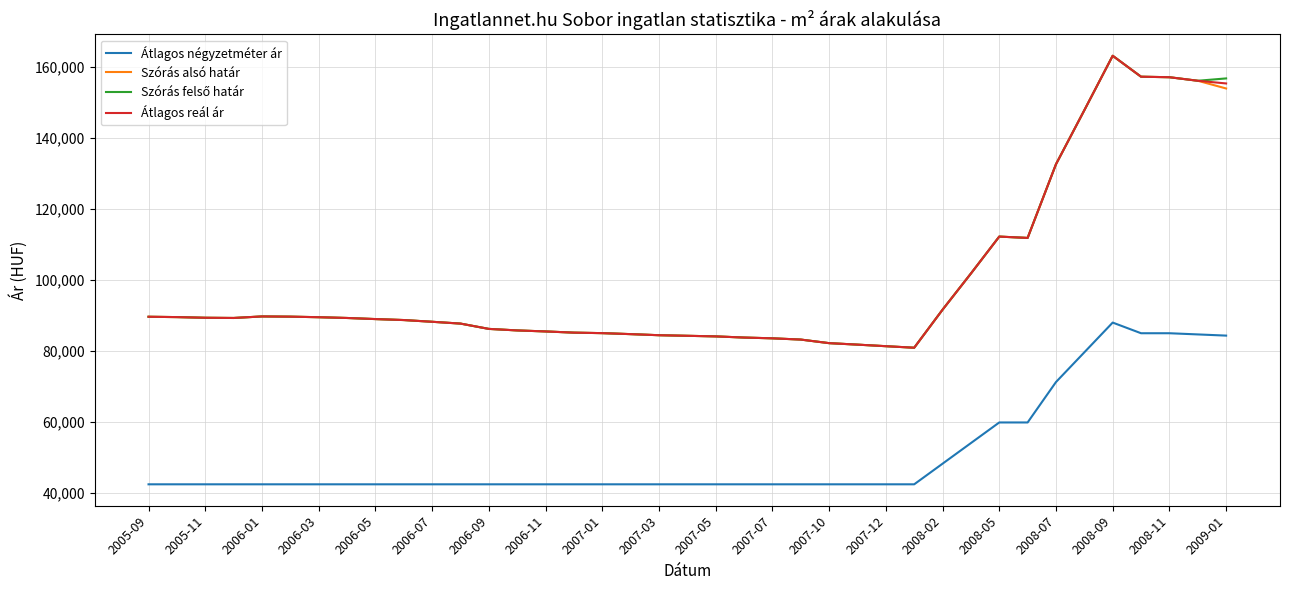

True or false: Átlagos reál ár and Átlagos négyzetméter ár intersect in this chart.

False